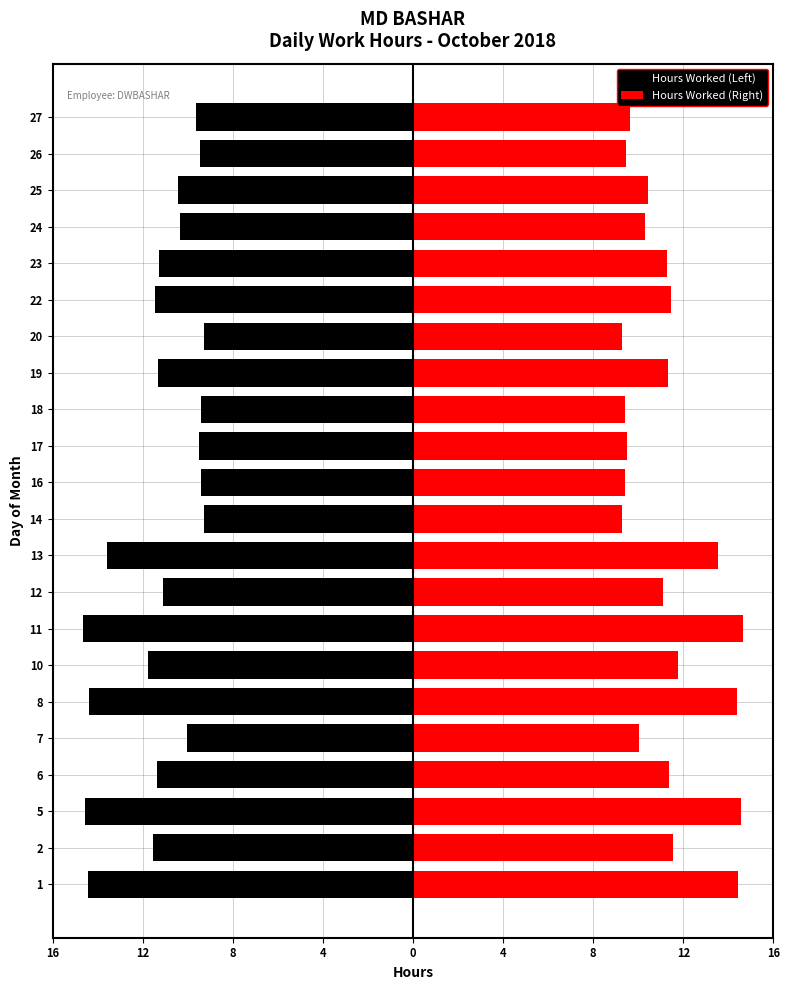

At how many categories does at least one series exceed 0?

22